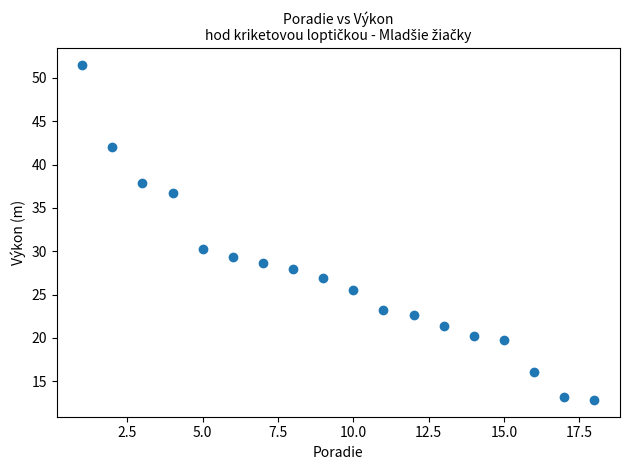

What is the range of Y values (max minus min)?

38.6